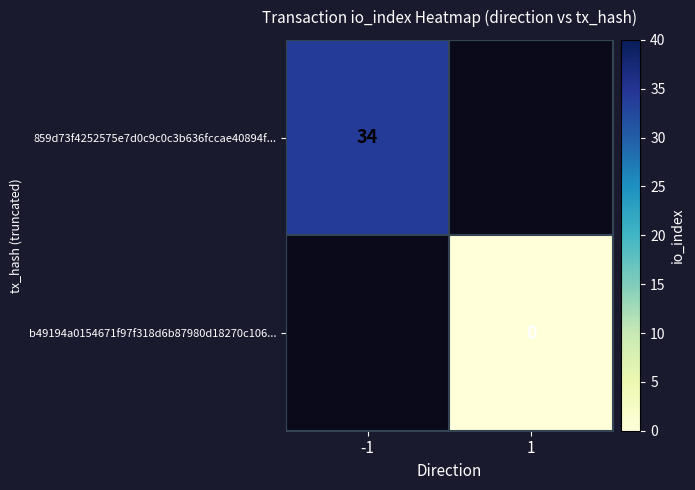

True or false: 859d73f4252575e7d0c9c0c3b636fccae40894f... has a value of 34 at -1.

True